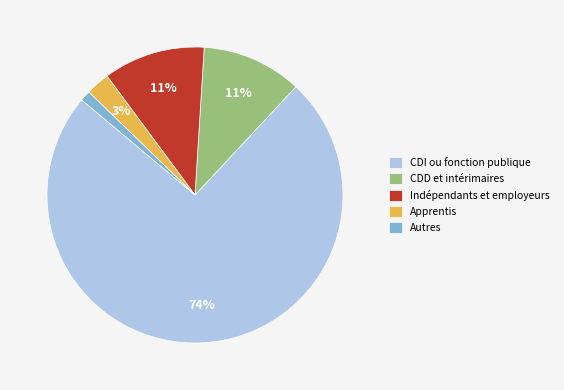

Do Autres and Indépendants et employeurs together represent more than half of the pie?

No